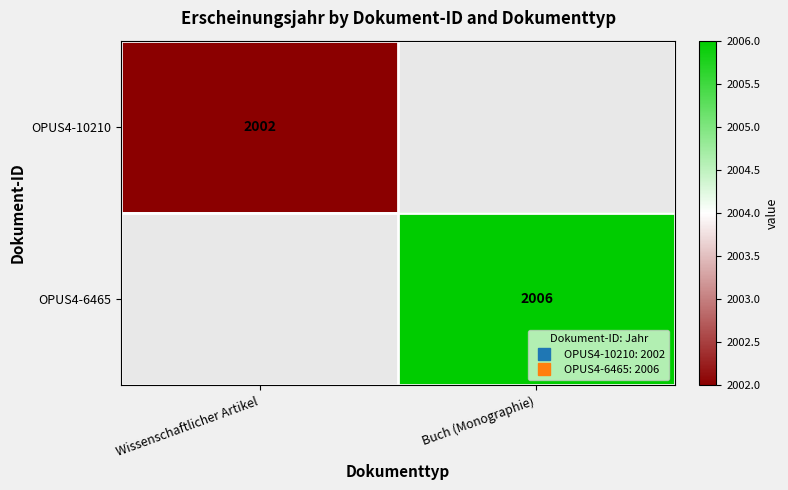

What is the greatest value displayed?

2006.0